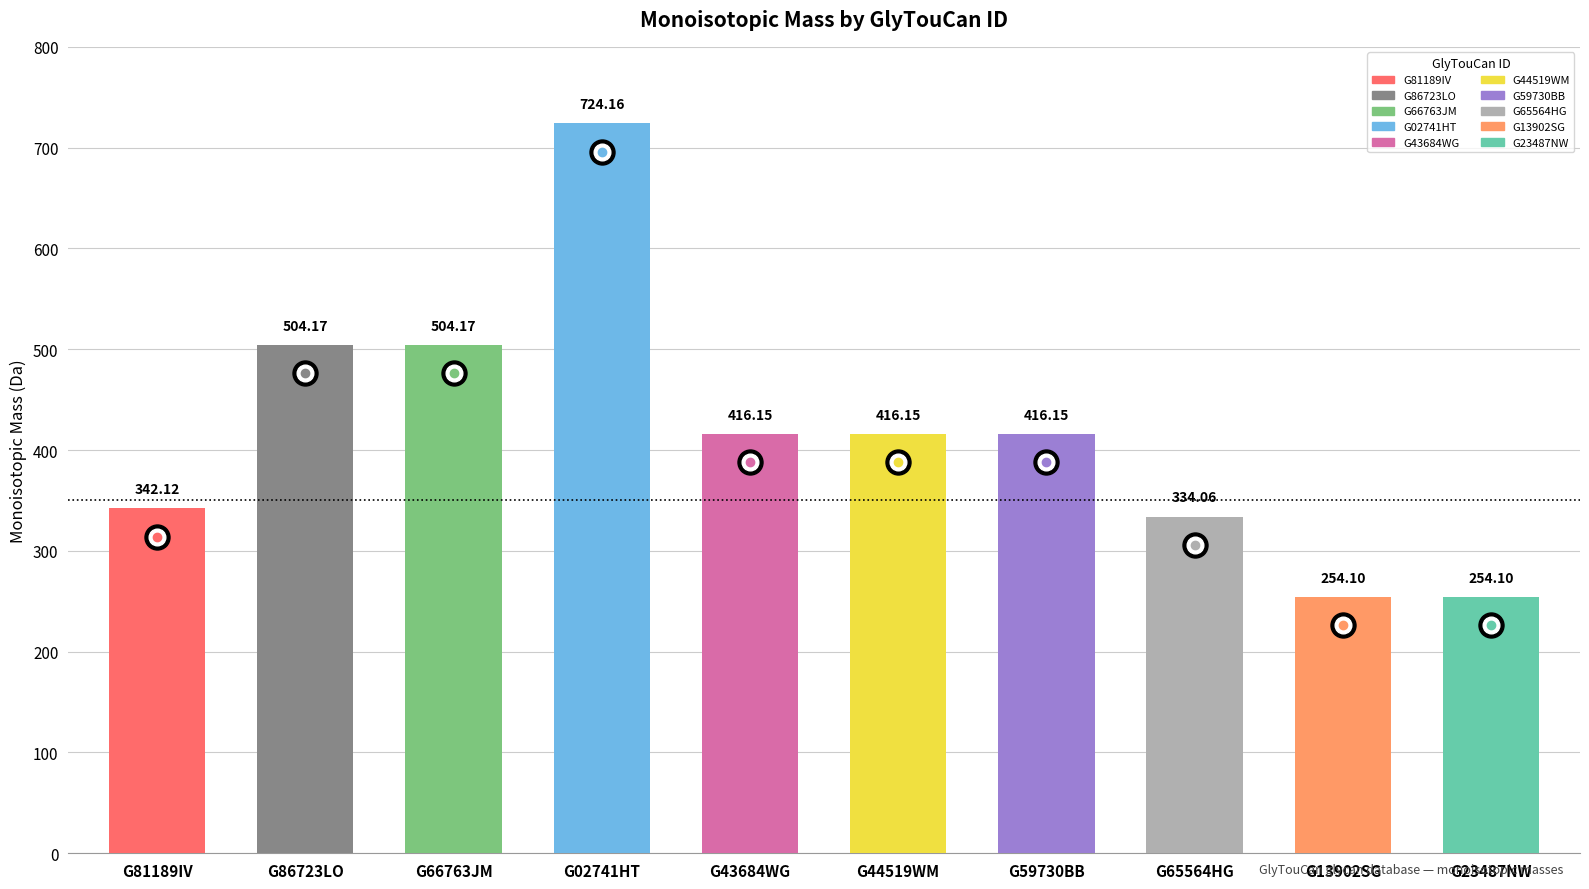

Does the chart contain stacked bars?

No